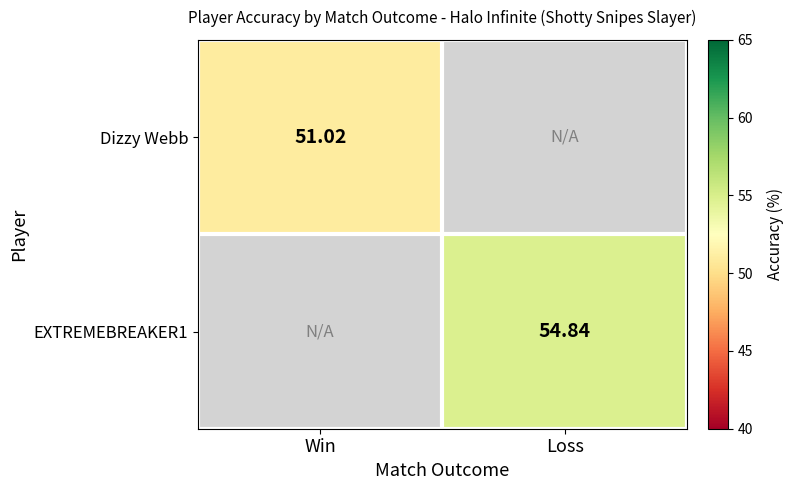

The EXTREMEBREAKER1 series shows 34.4 at Loss. True or false?

False